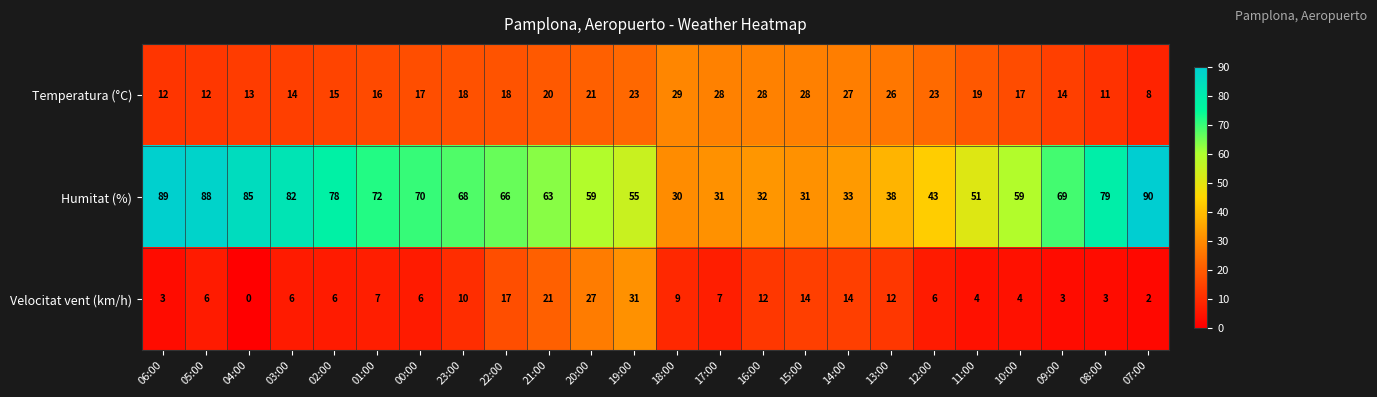

Where does the Humitat (%) series first go above 66?

06:00